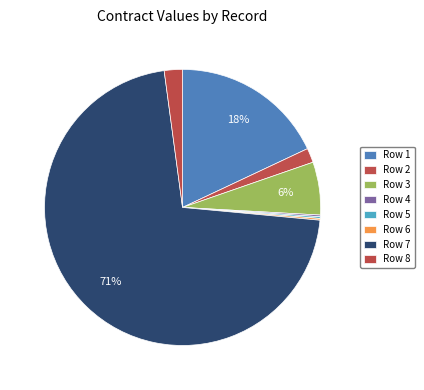

Is there any slice that represents more than half of the pie?

Yes